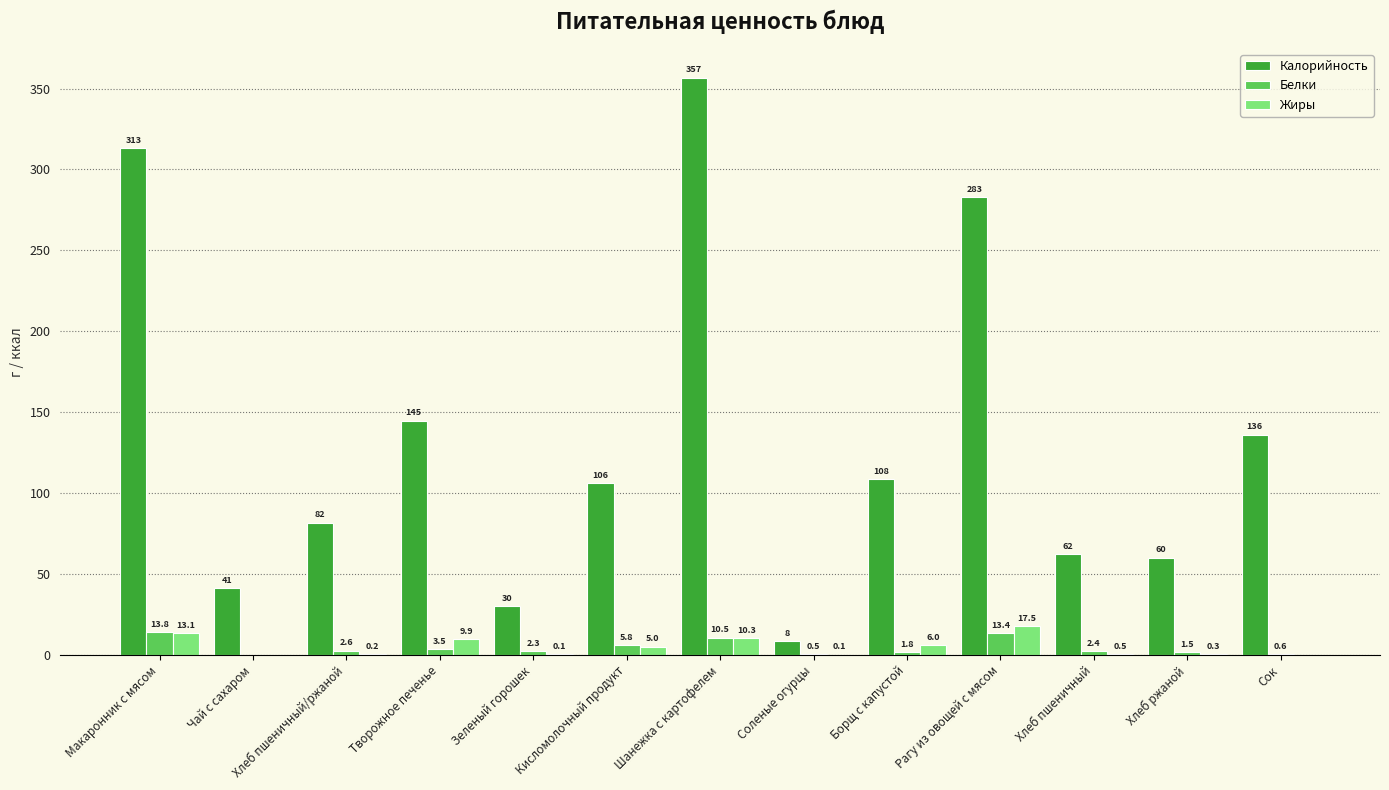

What value does the Белки series have at Соленые огурцы?

0.5